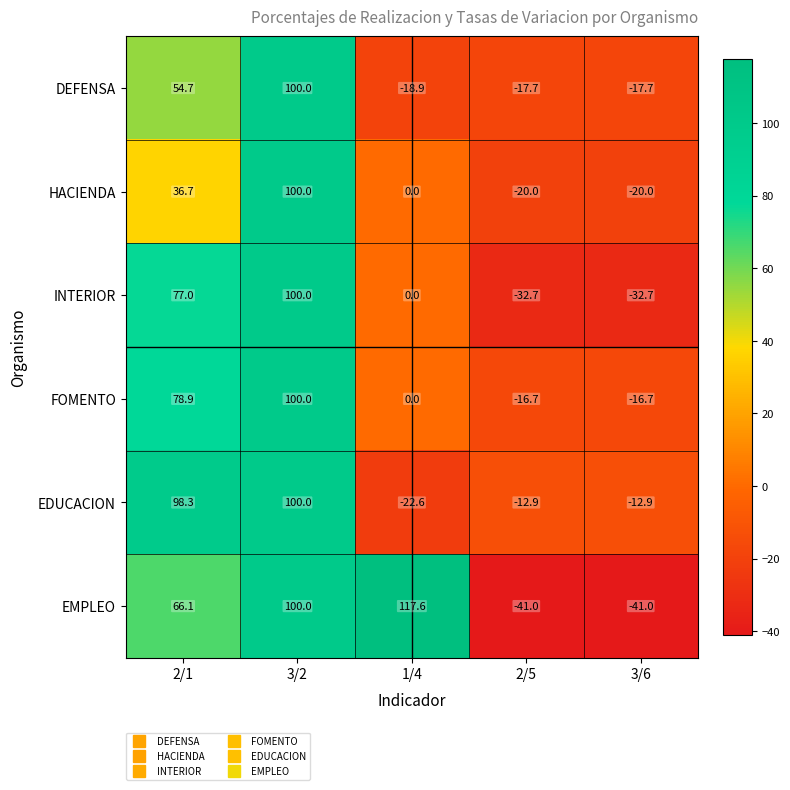

Count the number of categories in the chart.

5